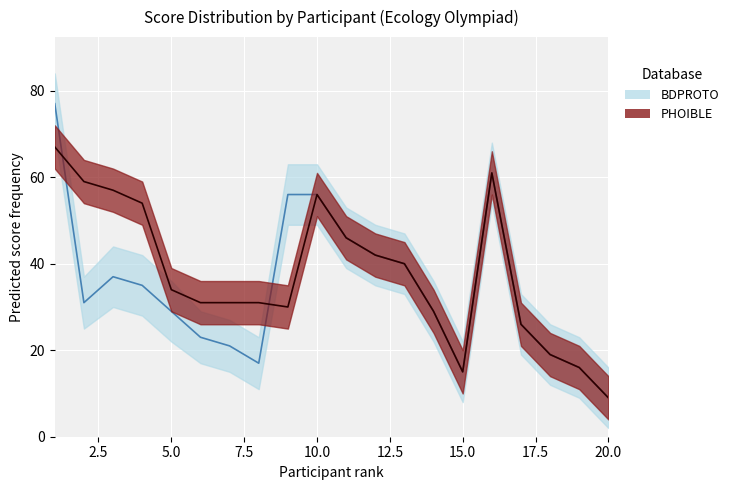

What is the value of the BDPROTO point at the 20th from the left?

9